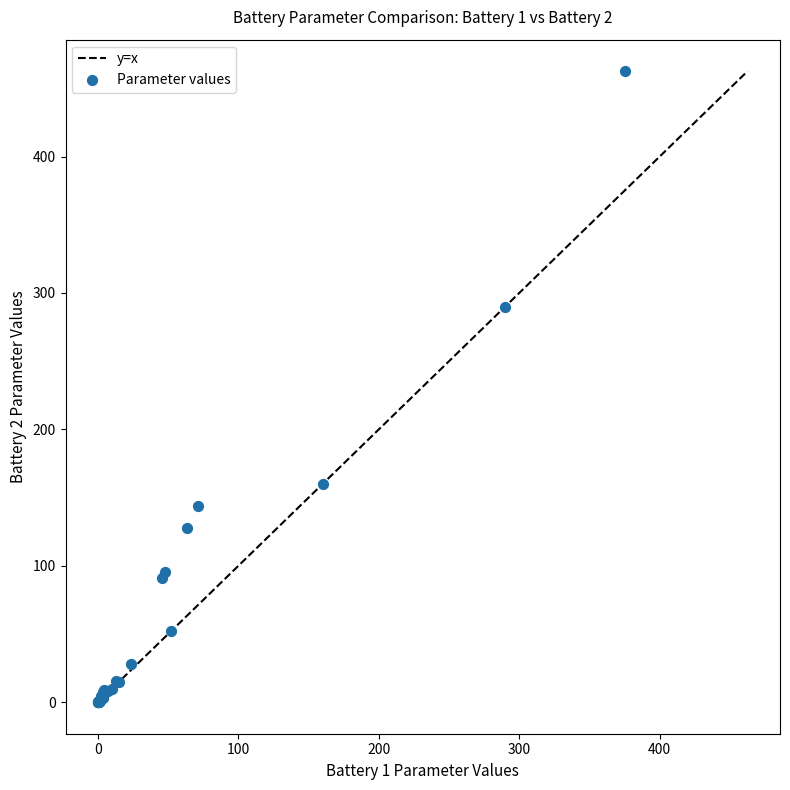

What Y value in the scatter plot is closest to 231?

290.0